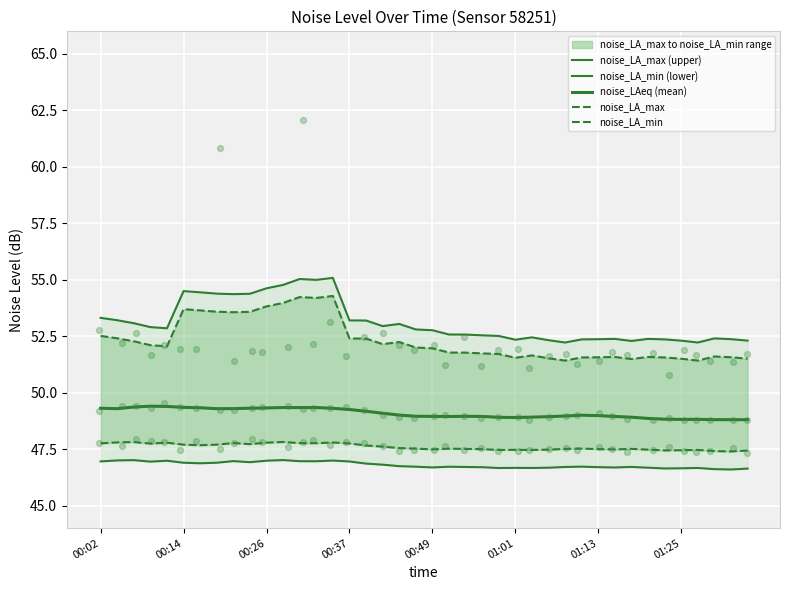

At how many categories does at least one series exceed 54?

10